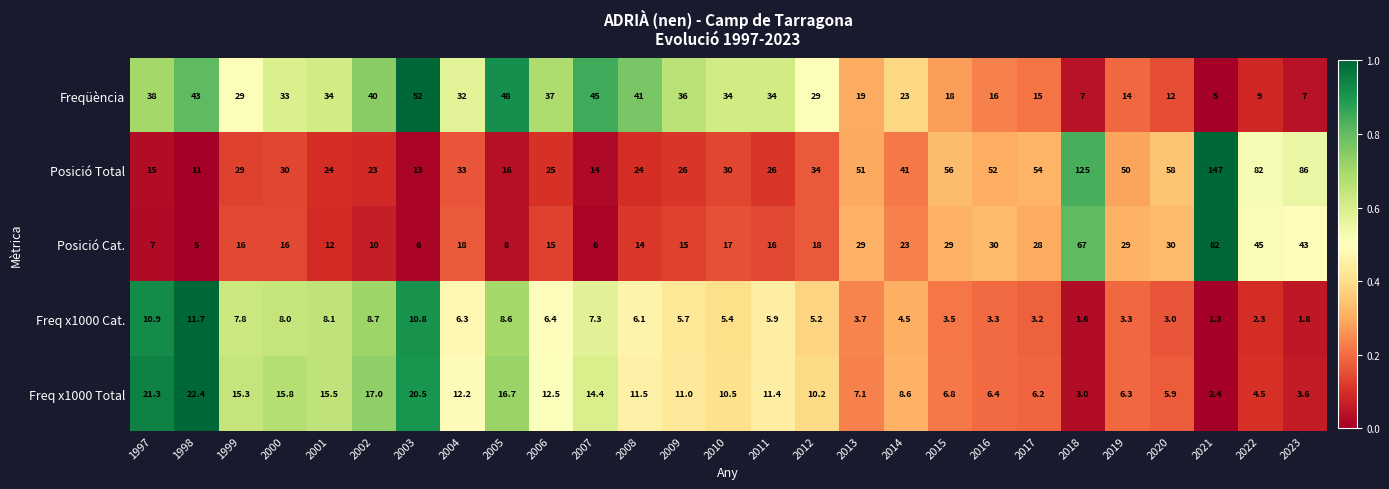

The Freq x1000 Cat. series shows 8.6 at 2005. True or false?

True